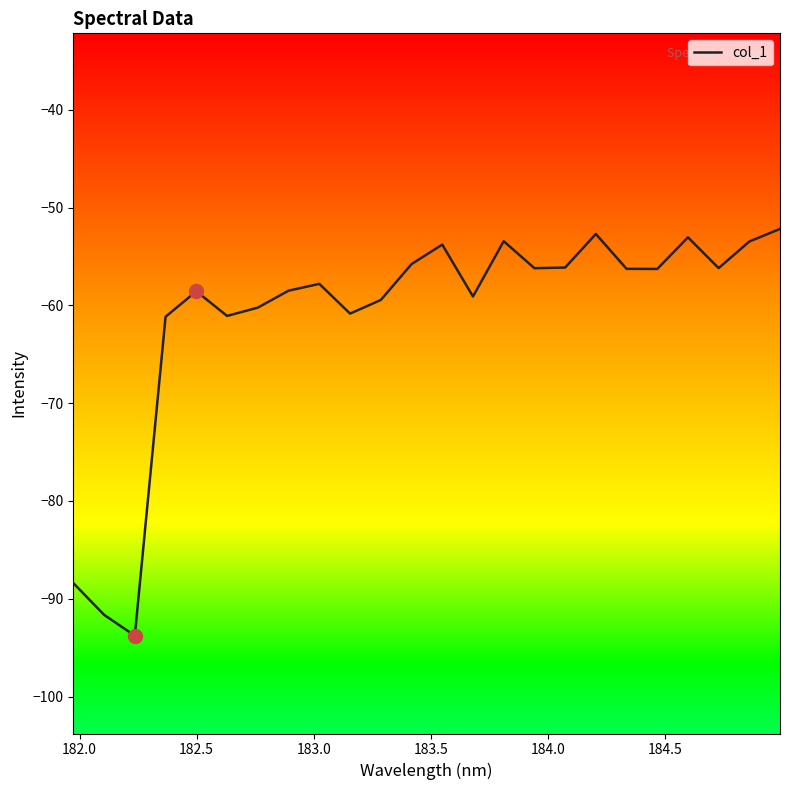

What is the minimum value shown in the chart?

-93.8